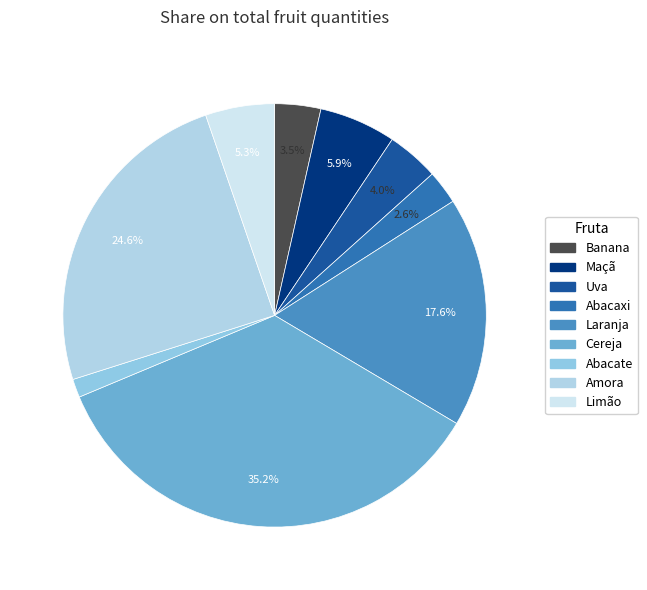

Is Abacaxi the majority of the pie?

No